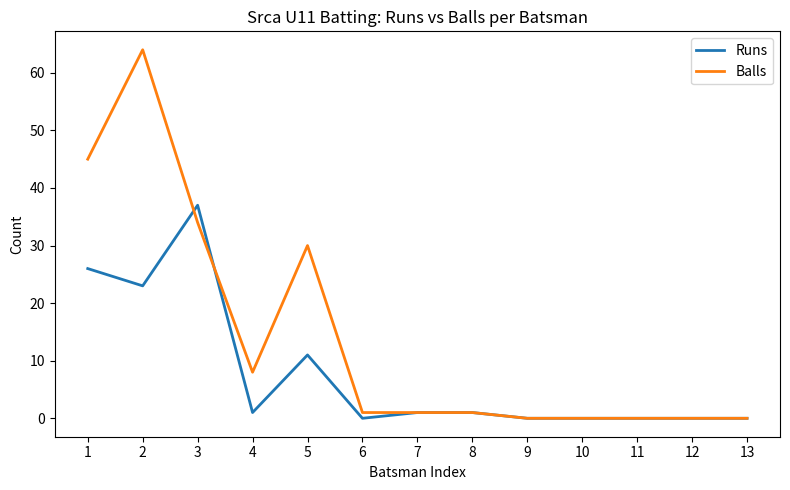

True or false: Balls and Runs cross at least once.

True